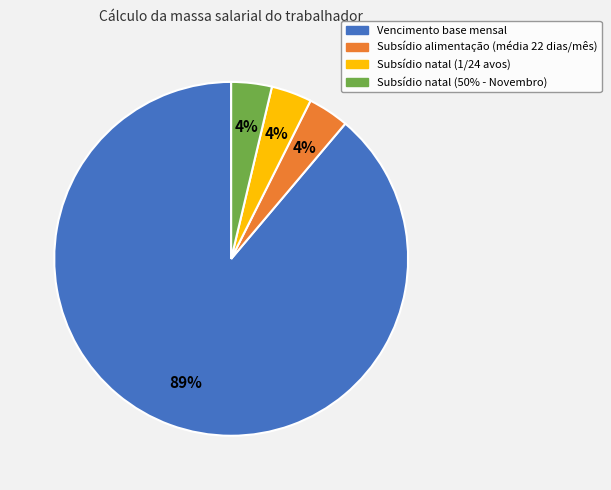

Is it true that Subsídio natal (1/24 avos) is 4% of the pie?

True